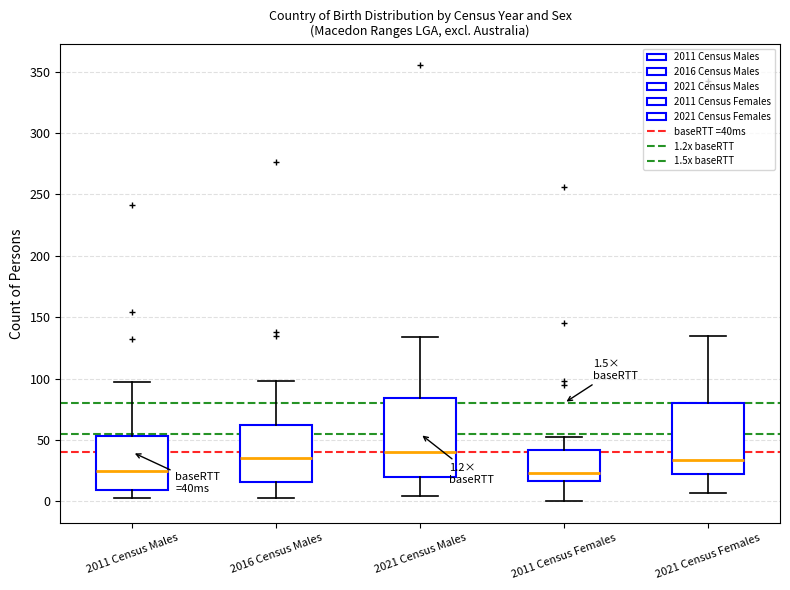

Which box is the tallest, from its lower edge to its upper edge?

2021 Census Males